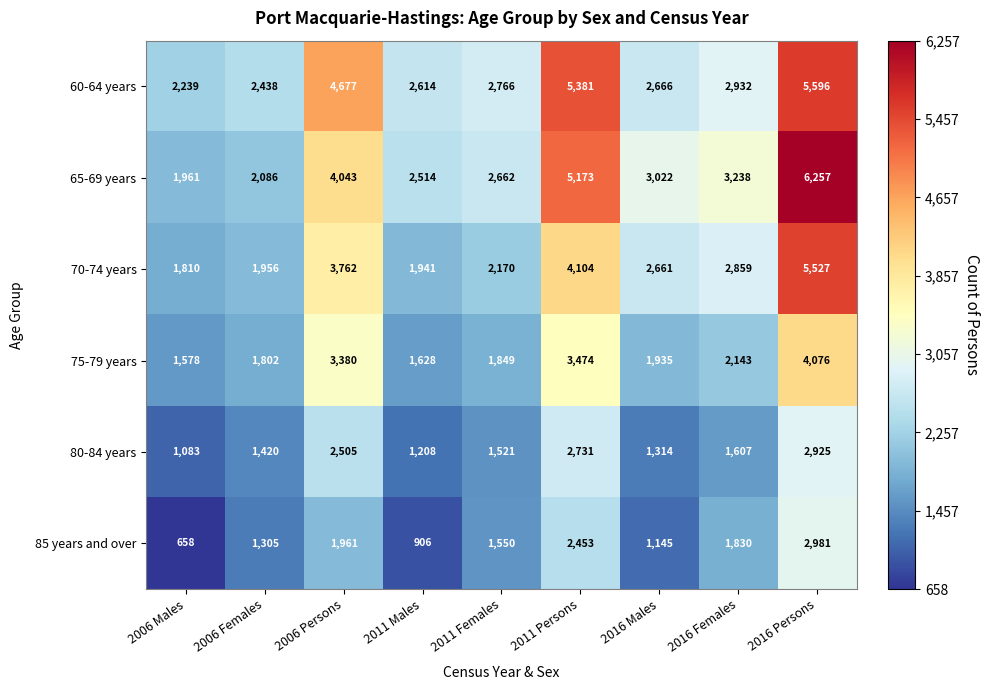

The 65-69 years series shows 1276 at 2006 Females. True or false?

False